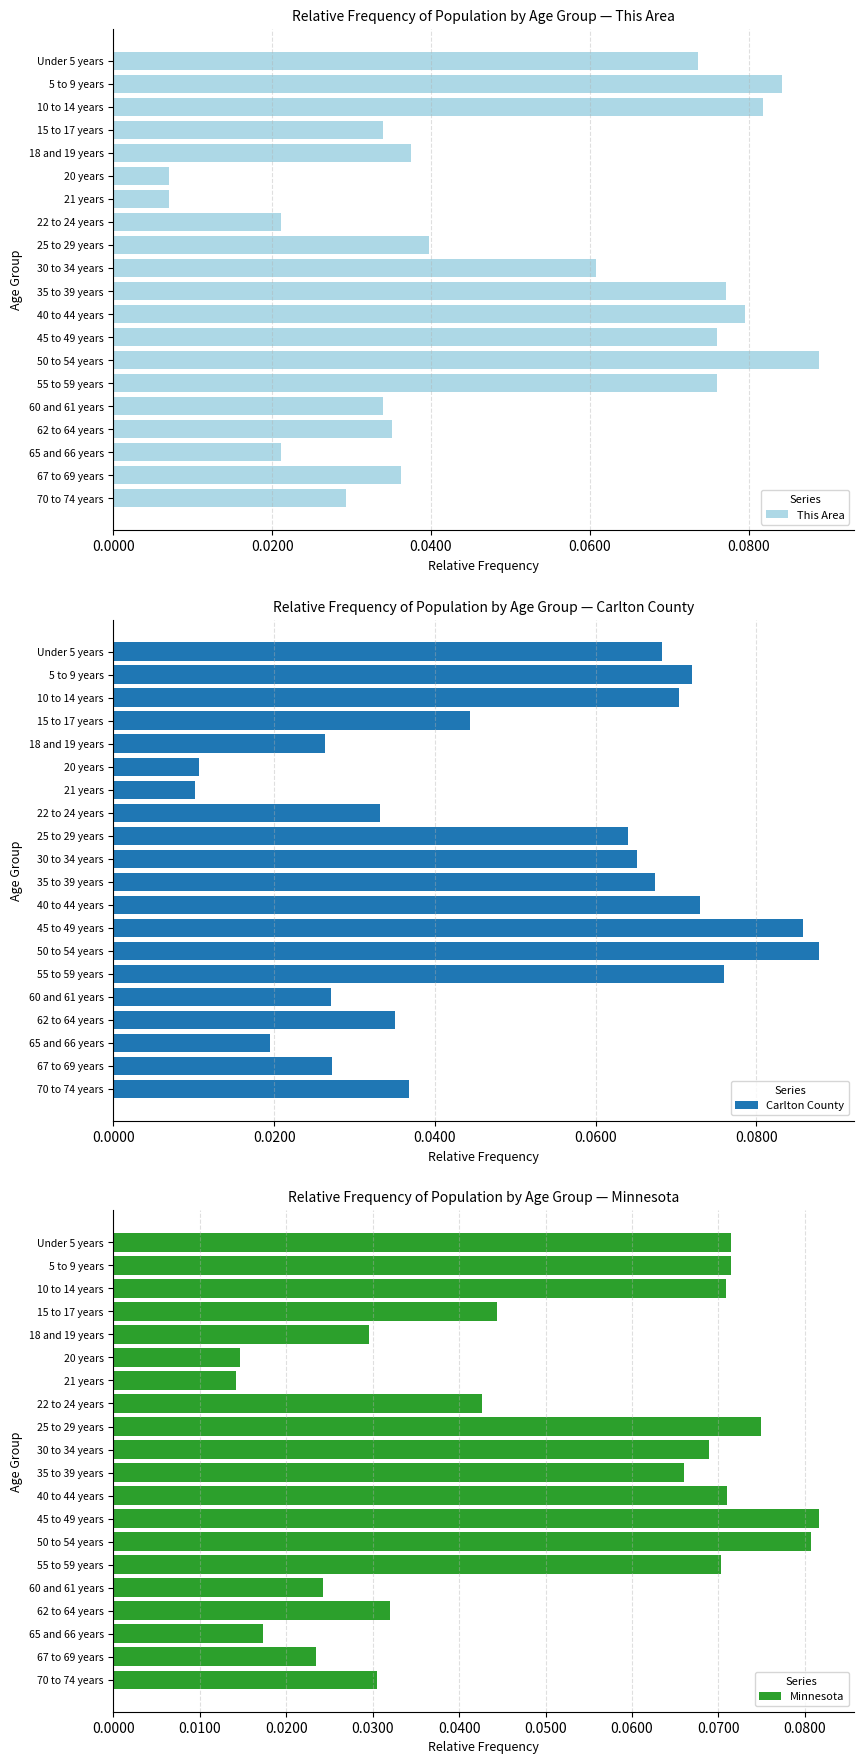

How many Carlton County values are between 0 and 1?

20